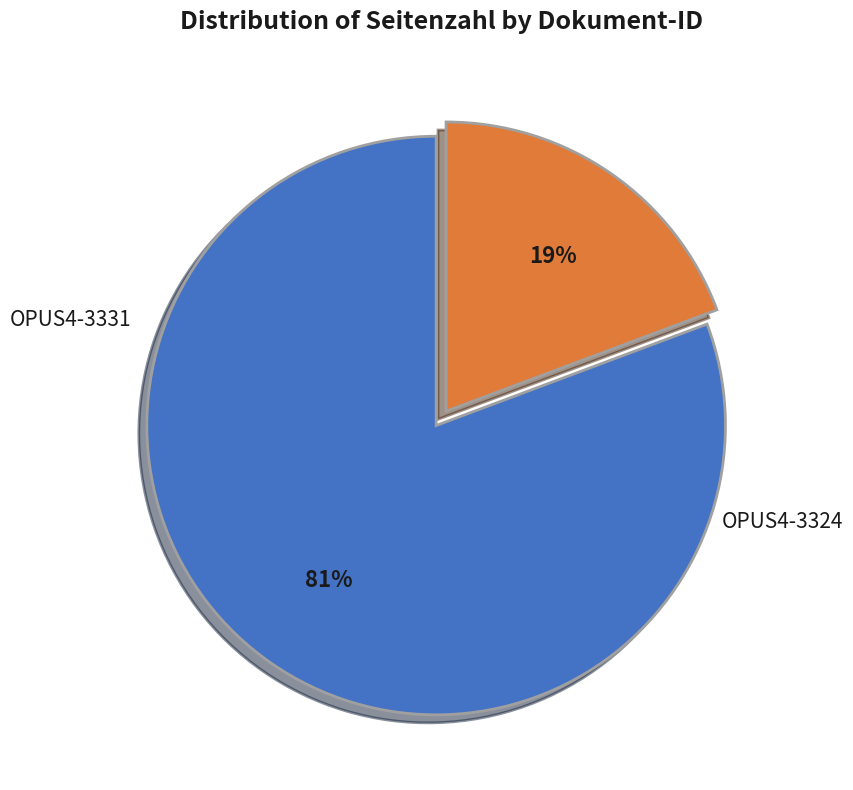

To the nearest percent, what is the average slice percentage?

50%